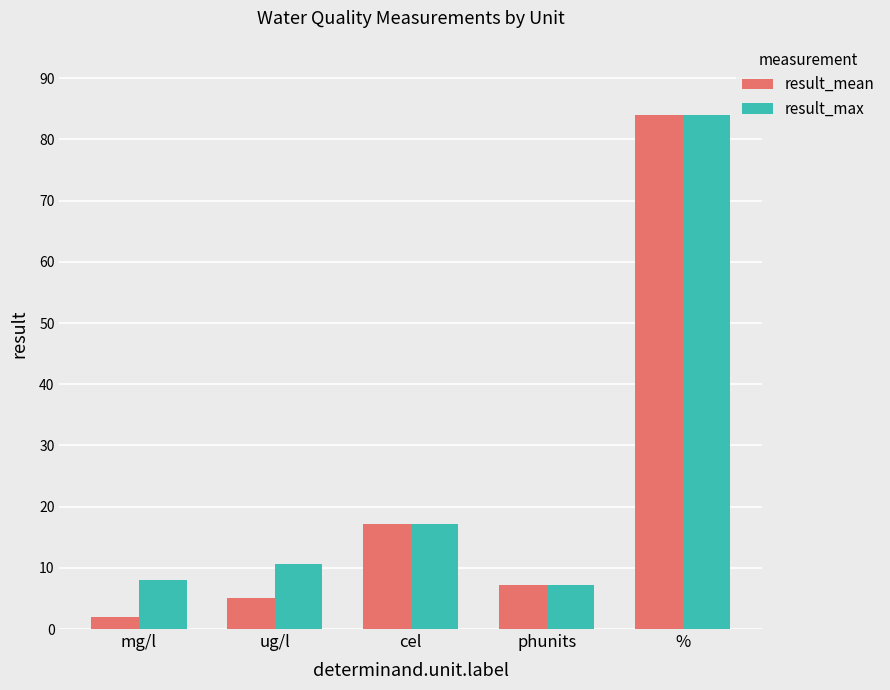

At which category does the chart reach its minimum across all series?

mg/l